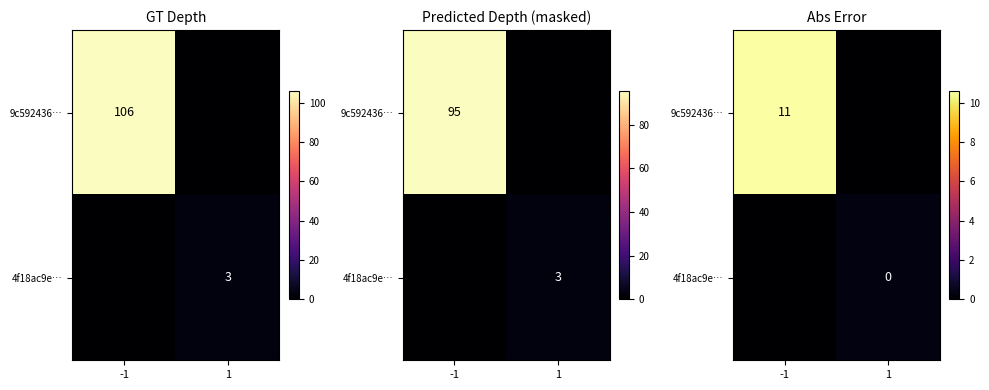

What is the difference between the 9c592436… values at 1 and -1?

10.6